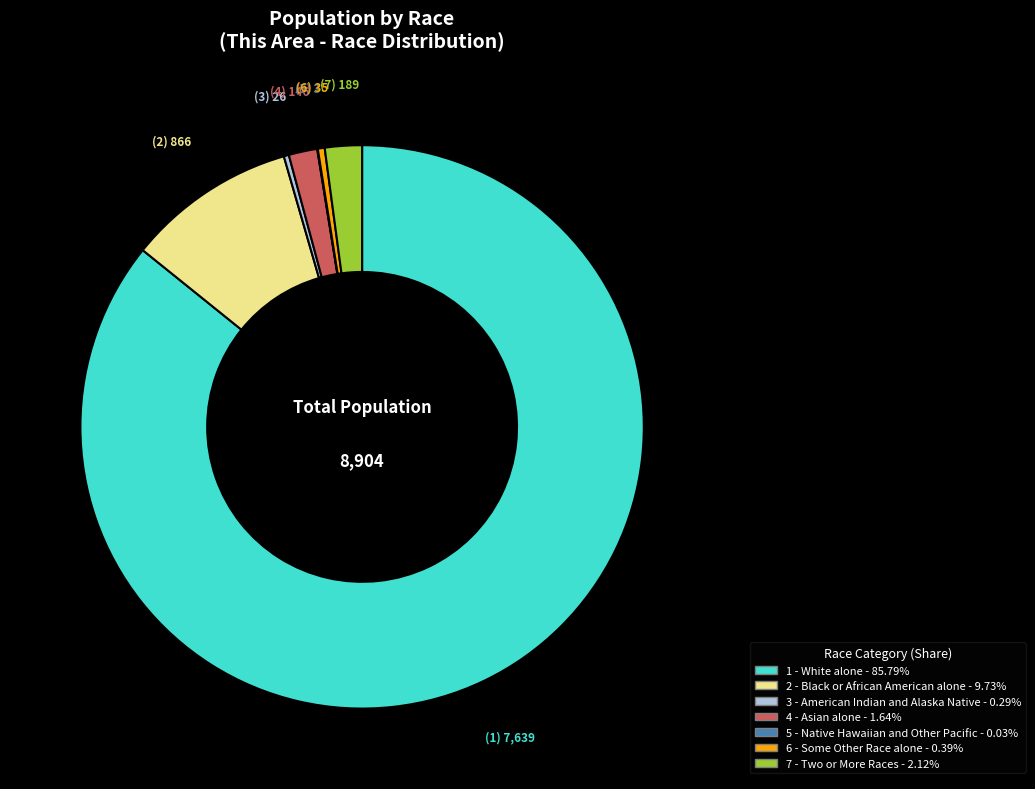

Does any single category account for the majority?

Yes